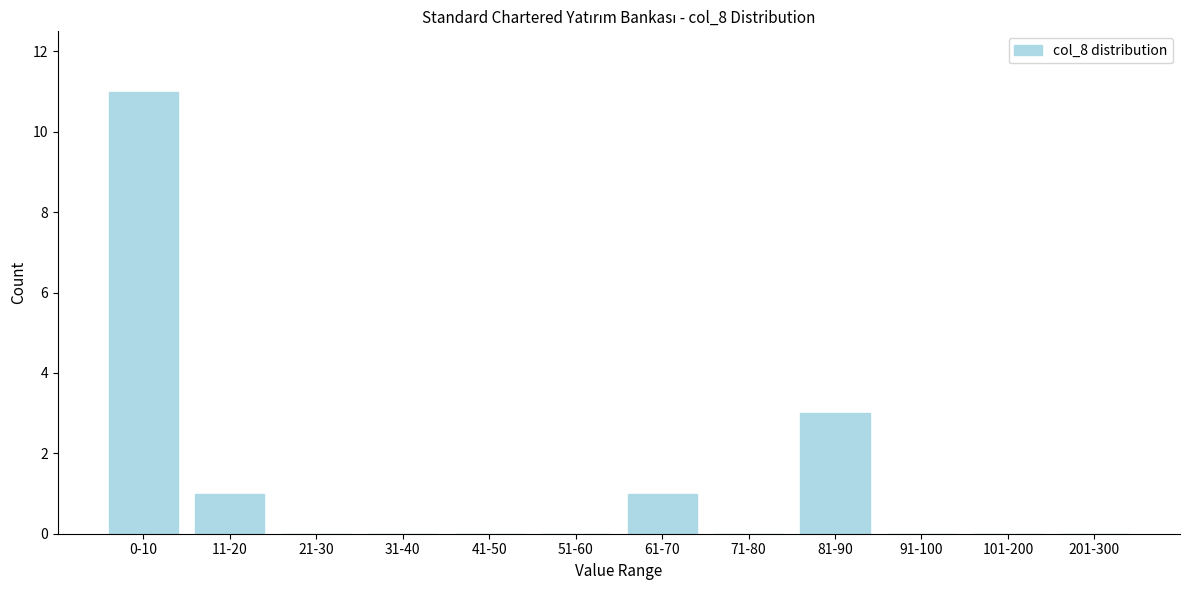

Reading left to right, transcribe all the data shown in this chart.

0-10=11	11-20=1	21-30=0	31-40=0	41-50=0	51-60=0	61-70=1	71-80=0	81-90=3	91-100=0	101-200=0	201-300=0